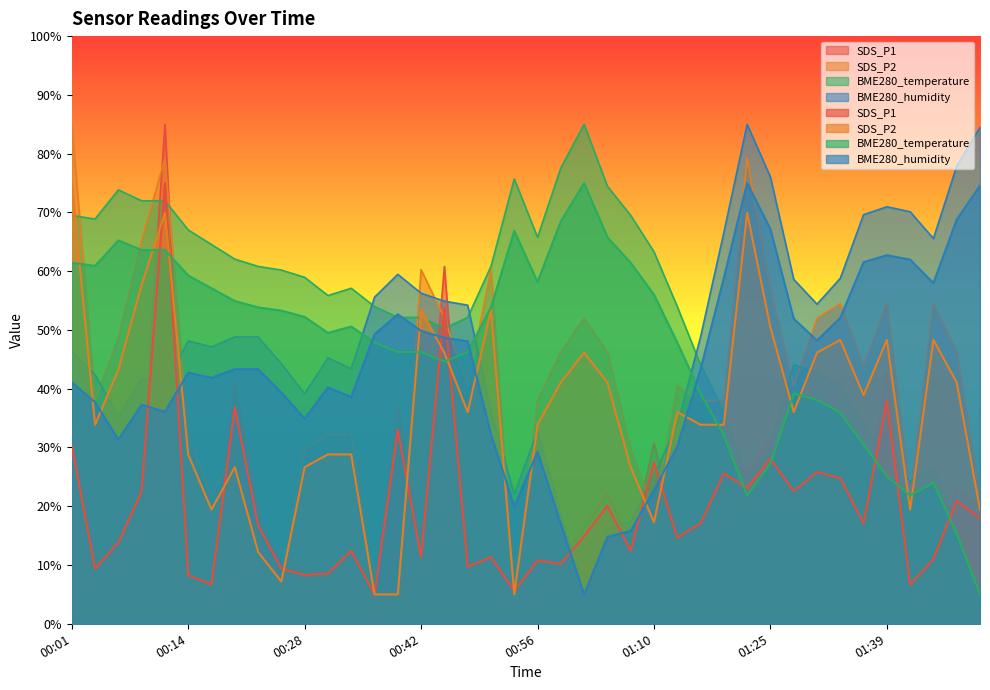

How many values in the SDS_P1 series exceed 18?

20